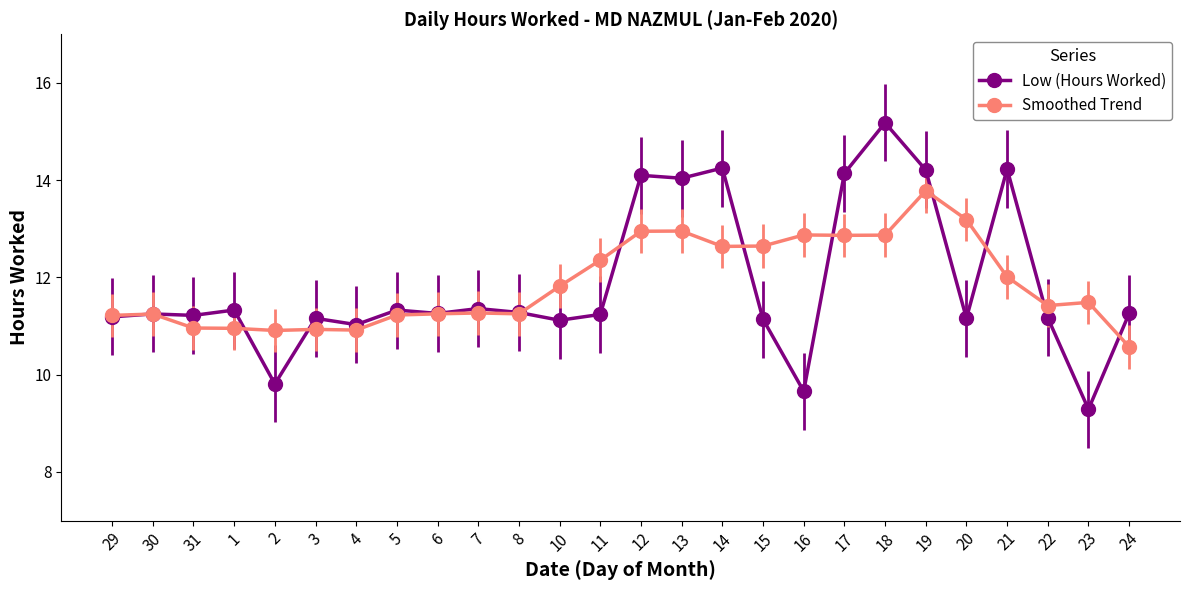

At how many categories does at least one series exceed 10?

26